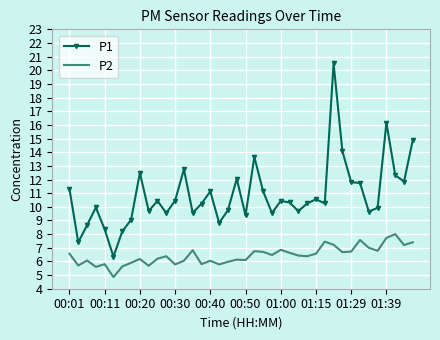

Which series has the largest range (max minus min)?

P1